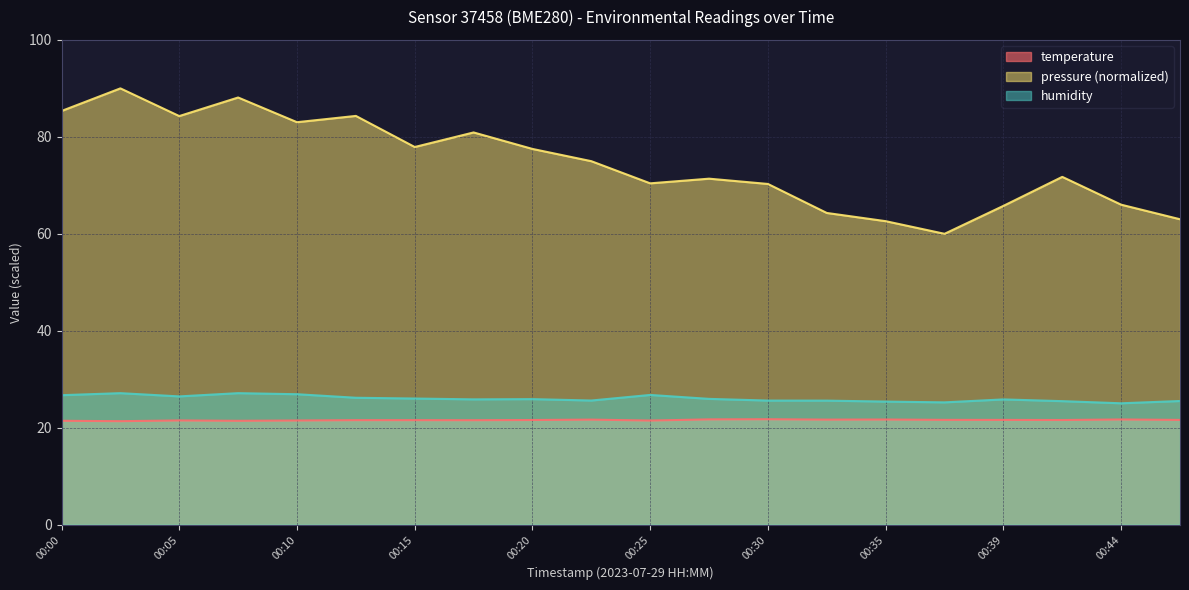

Is it true that temperature equals 21.7 at 00:44?

True